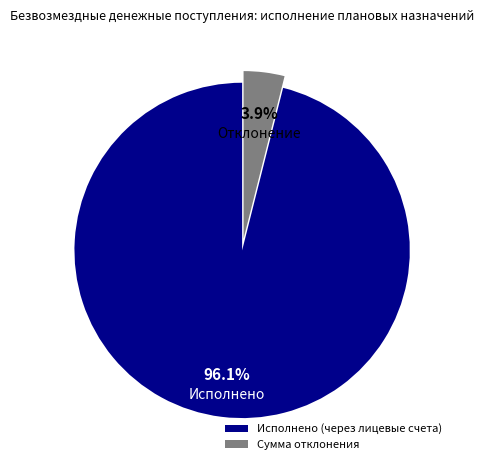

To the nearest percent, what portion does Исполнено (через лицевые счета) represent?

96%